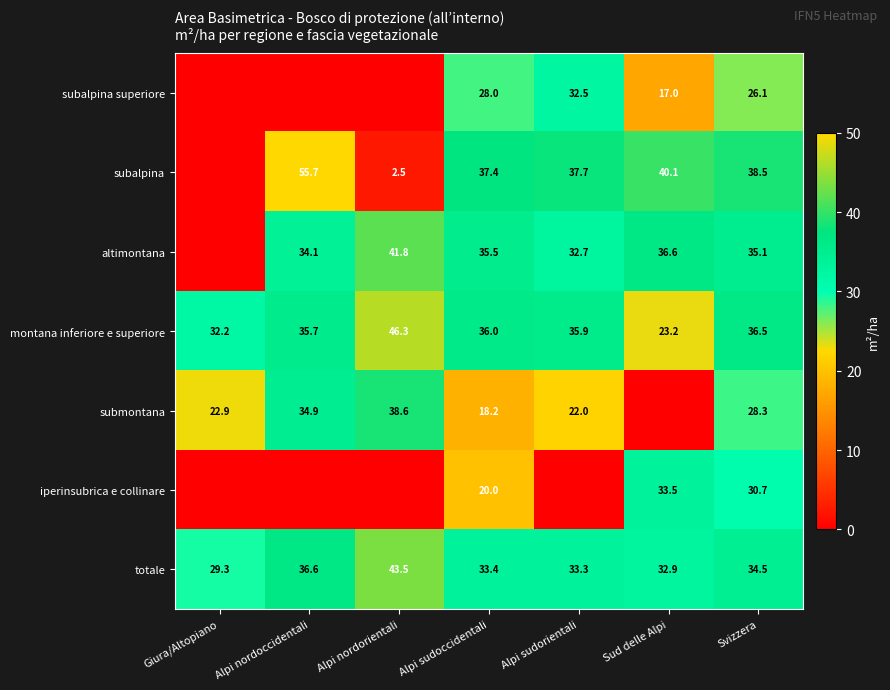

What is the difference between the second highest and second lowest values in the totale series?

3.7